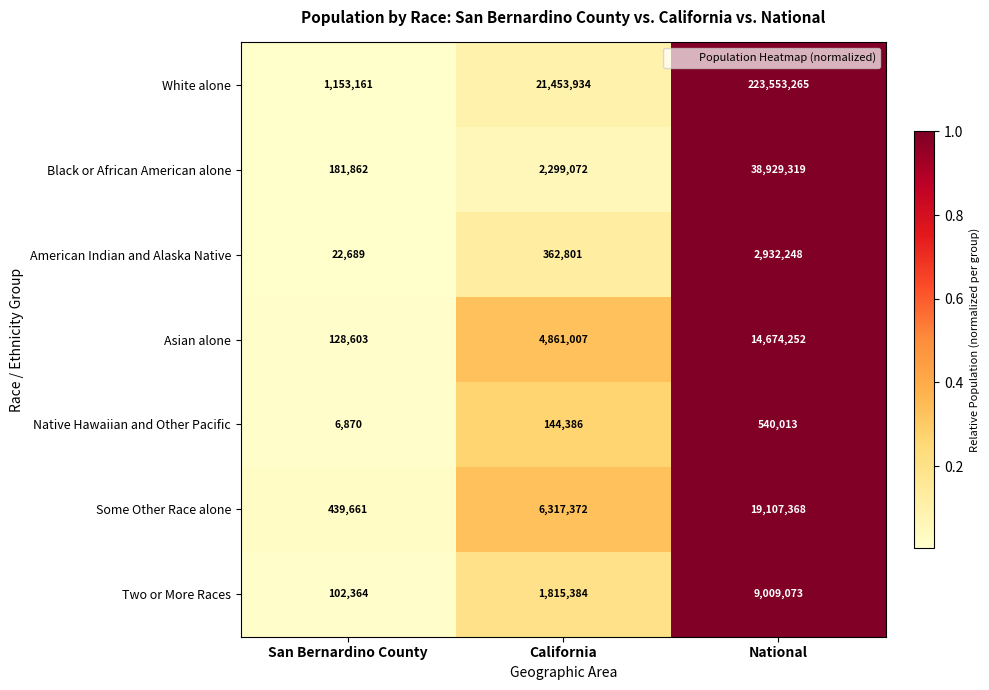

Rank the series at San Bernardino County from lowest to highest value.

Native Hawaiian and Other Pacific, American Indian and Alaska Native, Two or More Races, Asian alone, Black or African American alone, Some Other Race alone, White alone